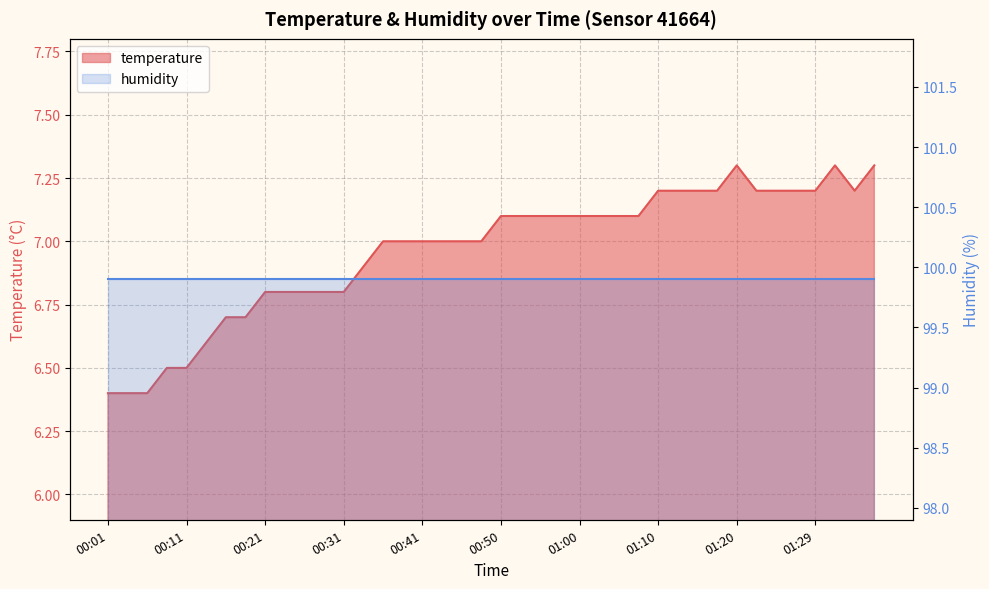

Count the values in the range 6 to 7.

20